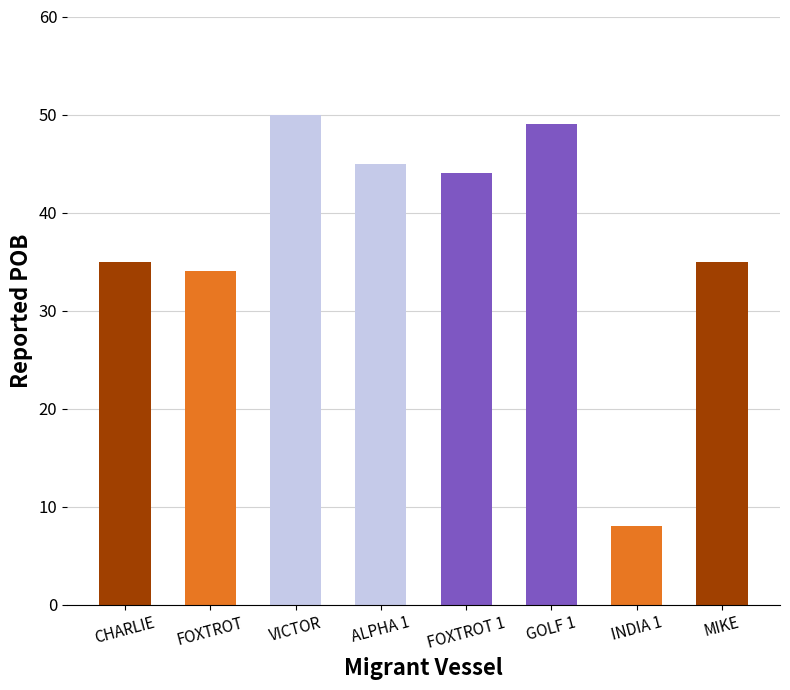

What is the change in value from ALPHA 1 to GOLF 1?

+4